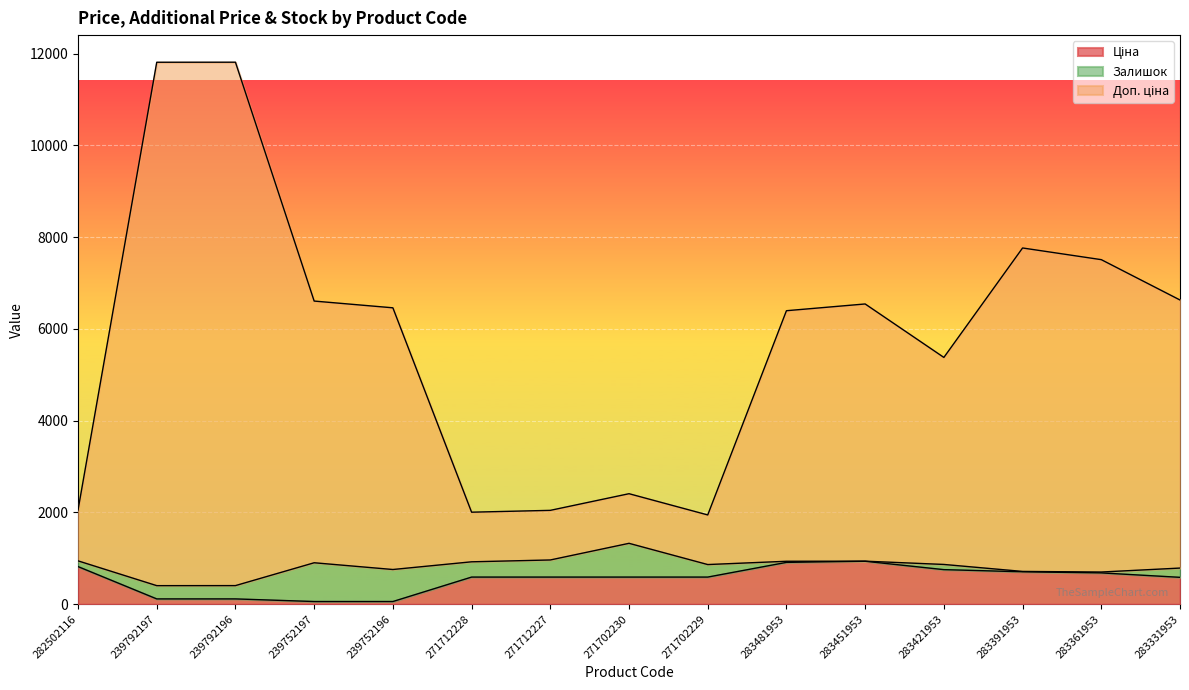

Which category has the highest value across all series?

239792196